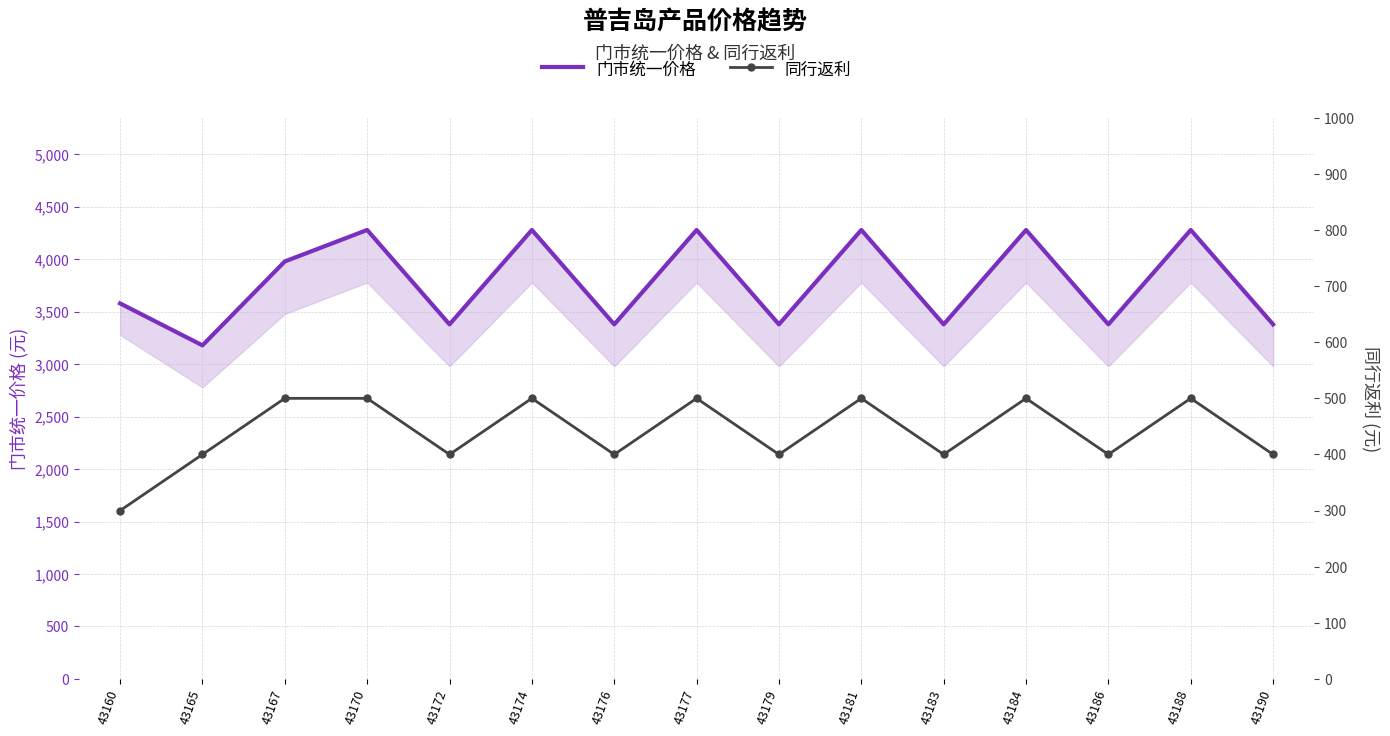

Where does the 同行返利 series first go above 400?

43167